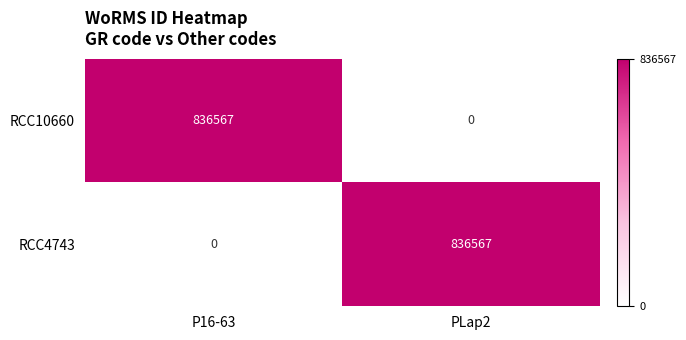

Which category has the highest value in the RCC10660 series?

P16-63